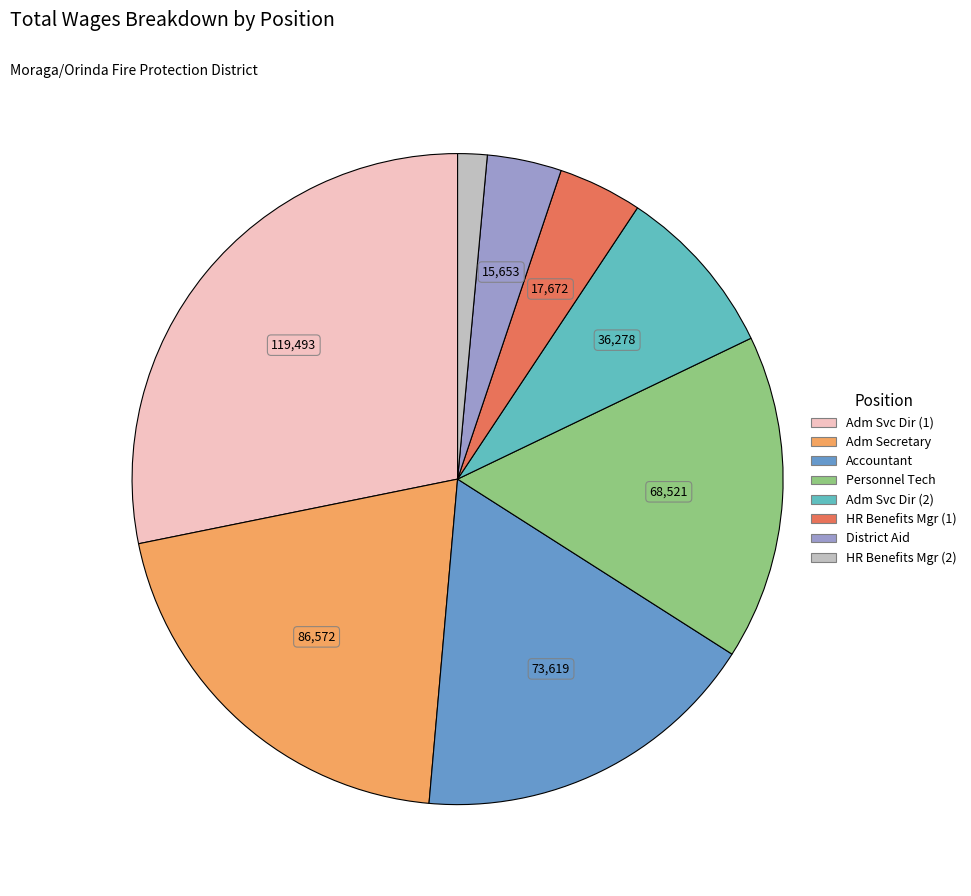

Which slice is the smallest?

HR Benefits Mgr (2)